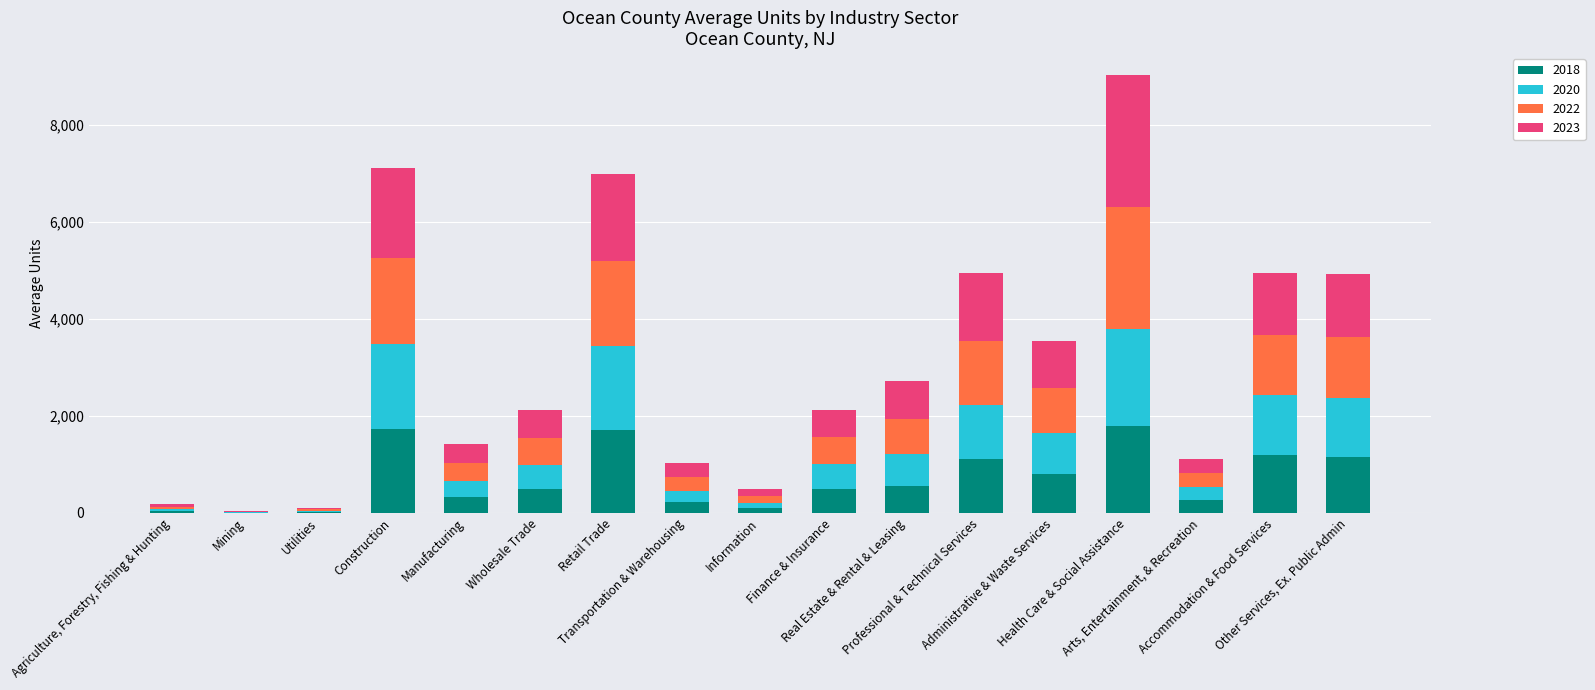

The 2018 series shows 101 at Information. True or false?

True